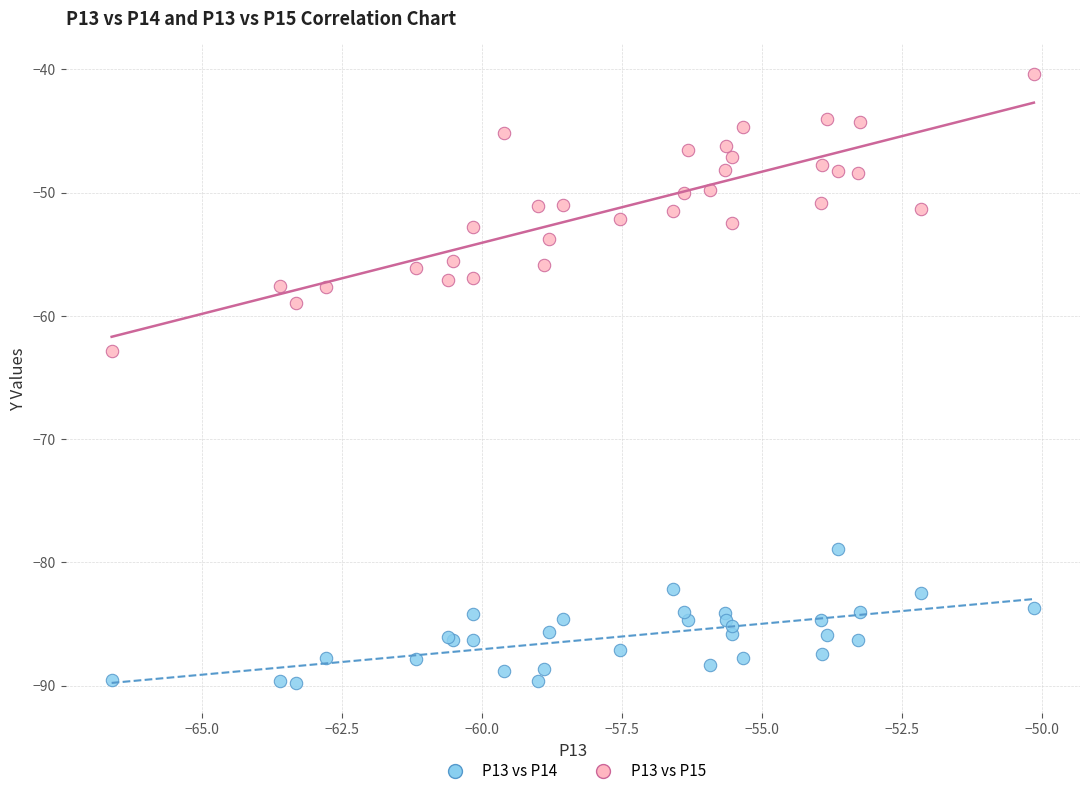

What are all the series names shown in the legend?

P13 vs P14, P13 vs P15